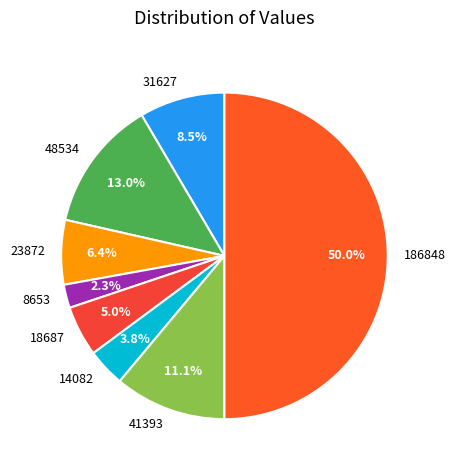

Which category has the smallest portion of the pie?

8653